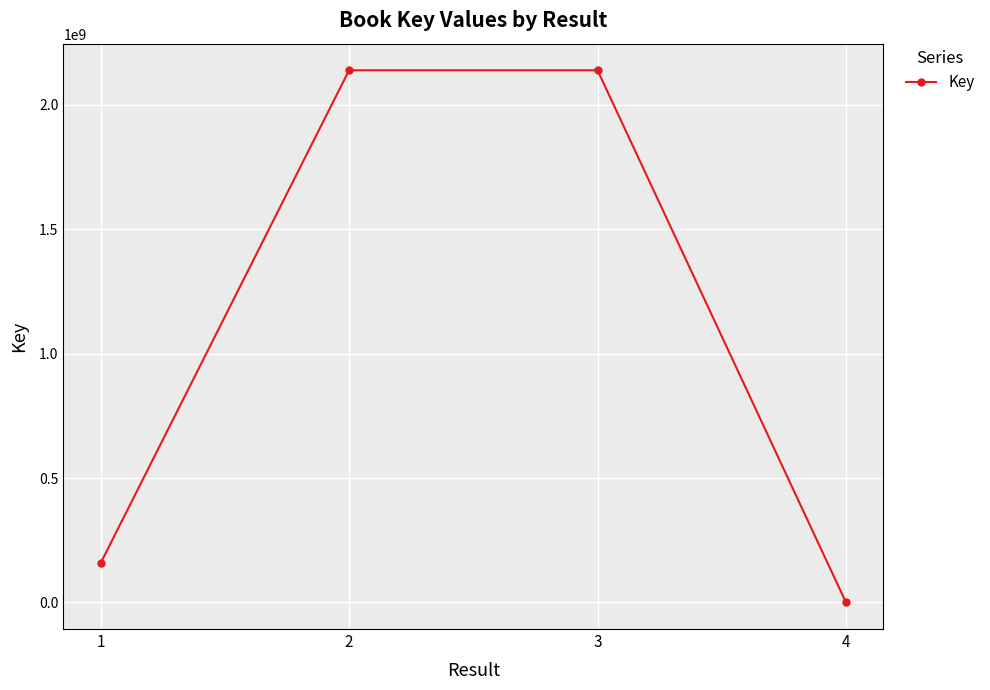

What is the value of the 2nd point from the left?

2138555608